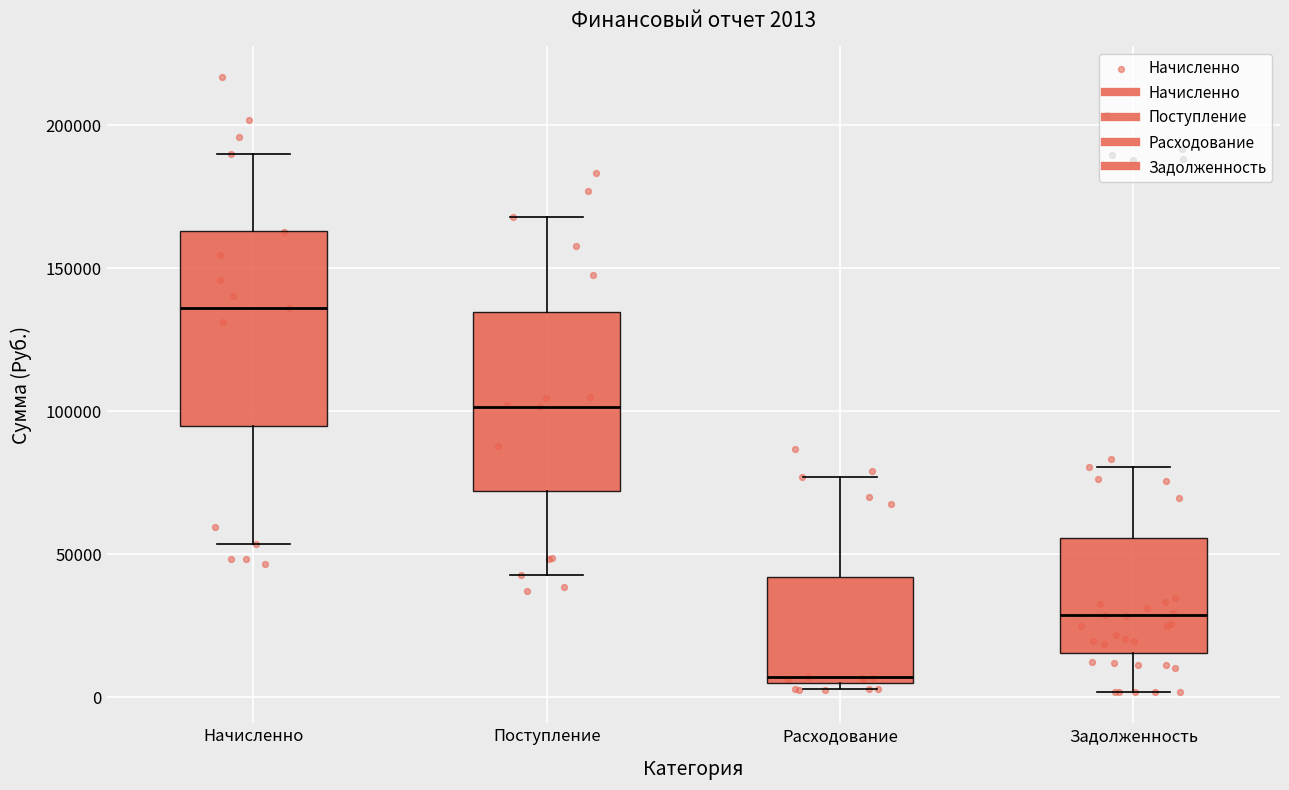

Comparing the boxes themselves (not the whiskers), which one is the tallest?

Начисленно